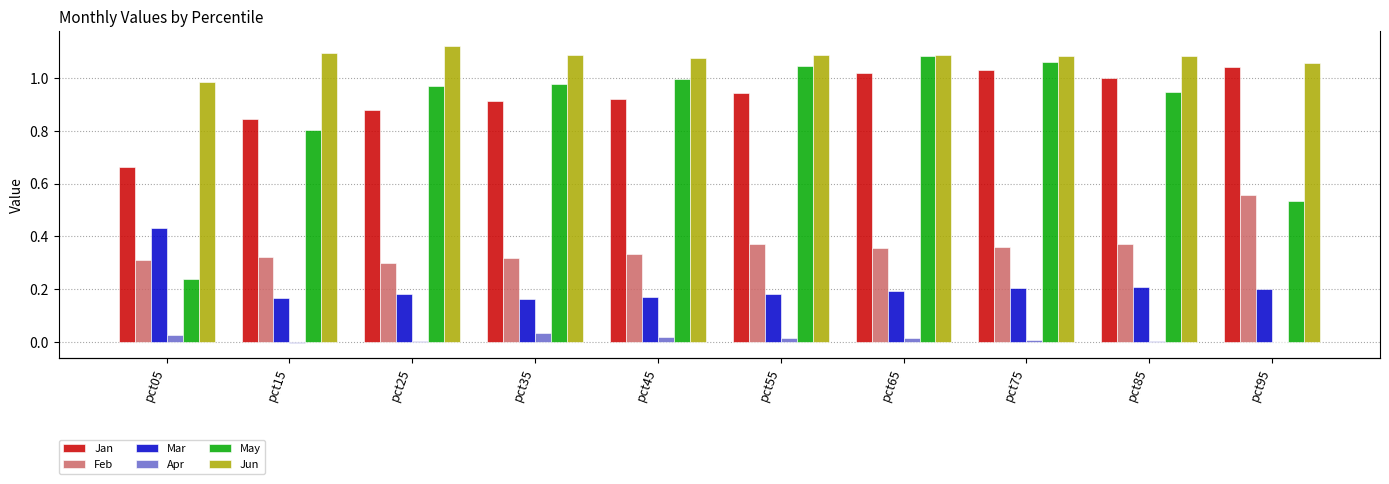

Reading left to right, list all the values displayed in this chart.

Jan: 0.7	0.8	0.9	0.9	0.9	0.9	1.0	1.0	1.0	1.0
Feb: 0.3	0.3	0.3	0.3	0.3	0.4	0.4	0.4	0.4	0.6
Mar: 0.4	0.2	0.2	0.2	0.2	0.2	0.2	0.2	0.2	0.2
Apr: 0.0	-0.0	0.0	0.0	0.0	0.0	0.0	0.0	0.0	-0.0
May: 0.2	0.8	1.0	1.0	1.0	1.0	1.1	1.1	0.9	0.5
Jun: 1.0	1.1	1.1	1.1	1.1	1.1	1.1	1.1	1.1	1.1